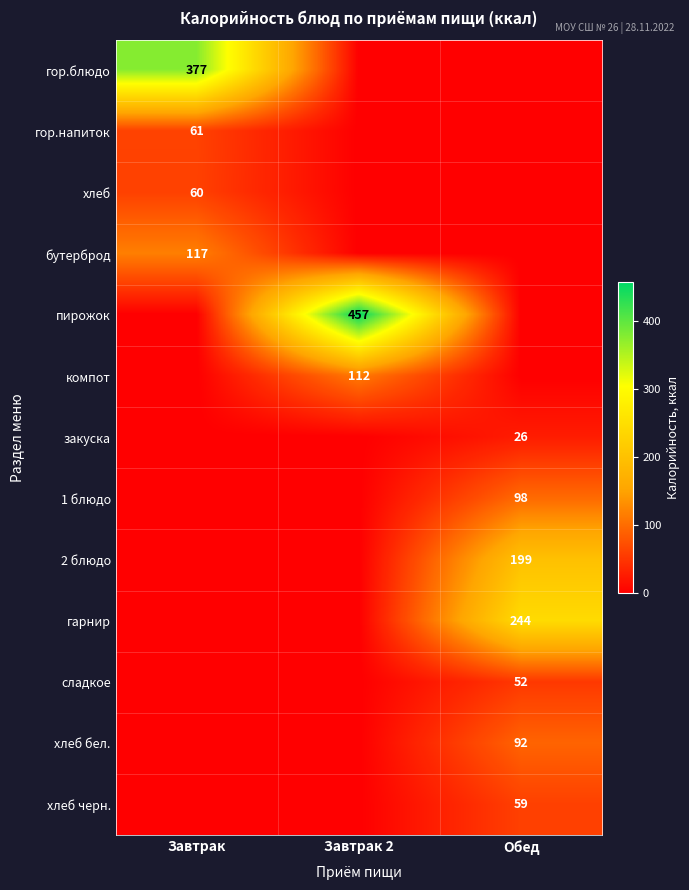

True or false: сладкое has a value of 52 at Обед.

True